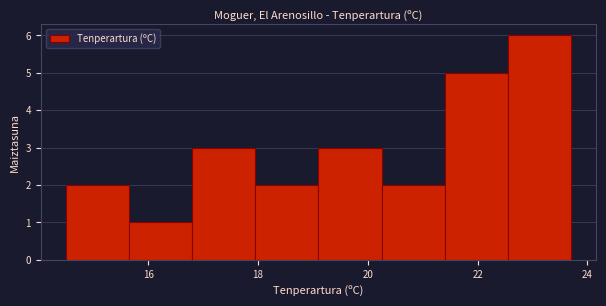

Reading left to right, list every bar in this chart as the range it spans on the x-axis followed by its height. Neither the bar edges nor the heights are printed on the chart, so give them approximately, as read against the axes.

14.50 to 15.65: 2
15.65 to 16.80: 1
16.80 to 17.95: 3
17.95 to 19.10: 2
19.10 to 20.25: 3
20.25 to 21.40: 2
21.40 to 22.55: 5
22.55 to 23.70: 6